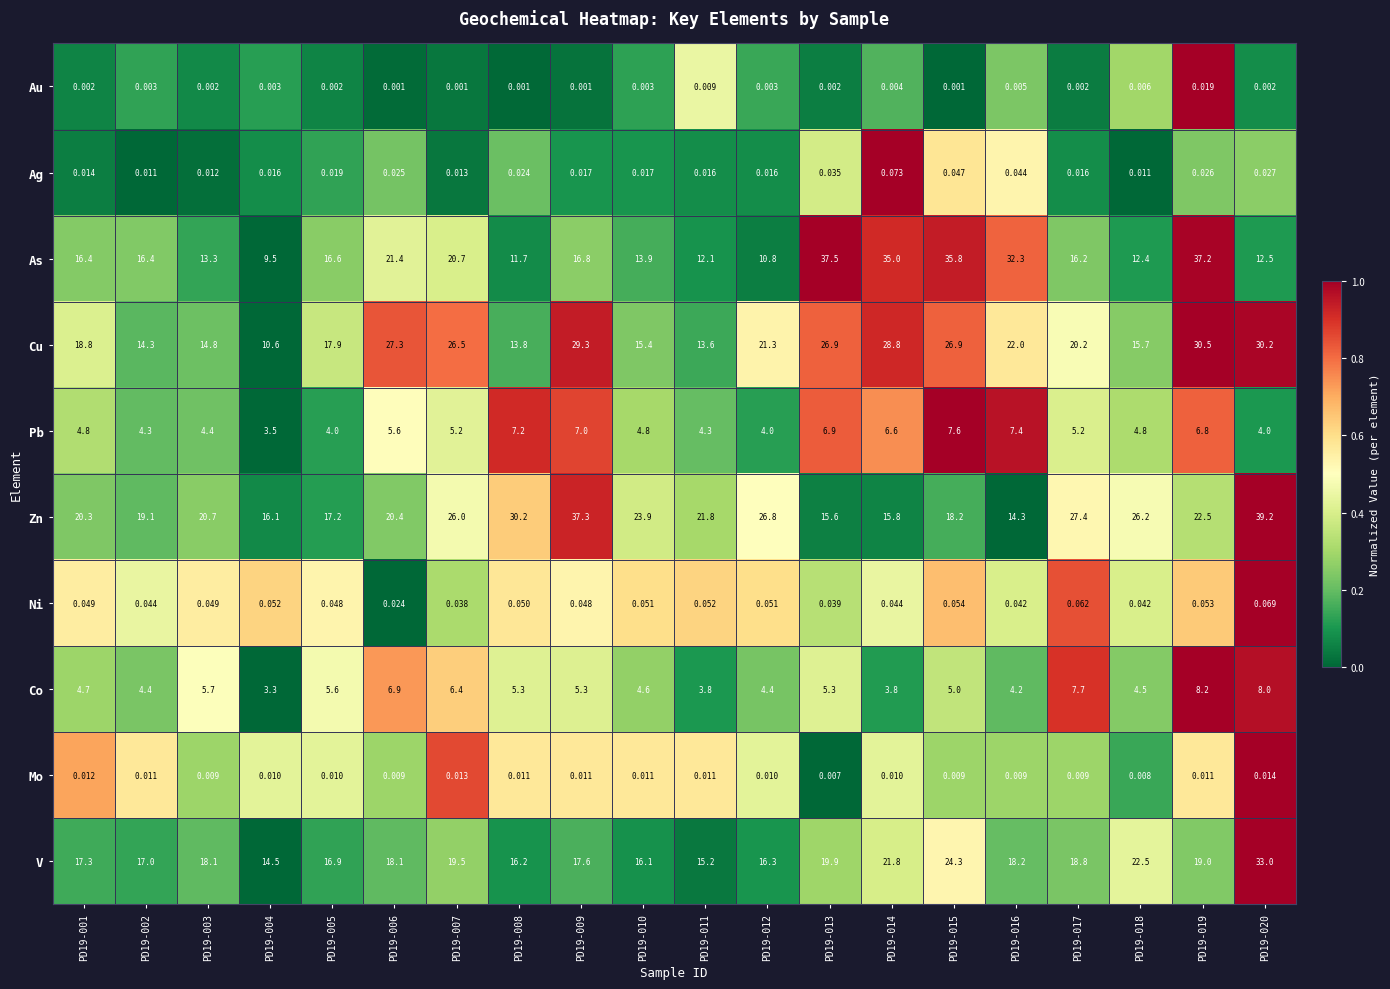

Which series has the largest range (max minus min)?

As